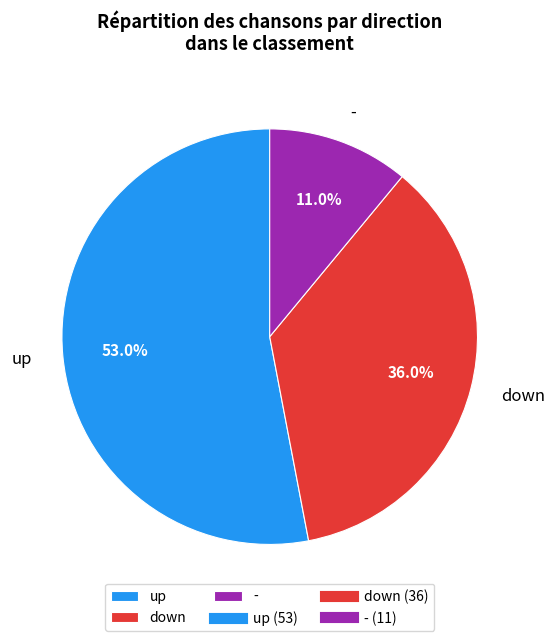

Which slice is the smallest?

-